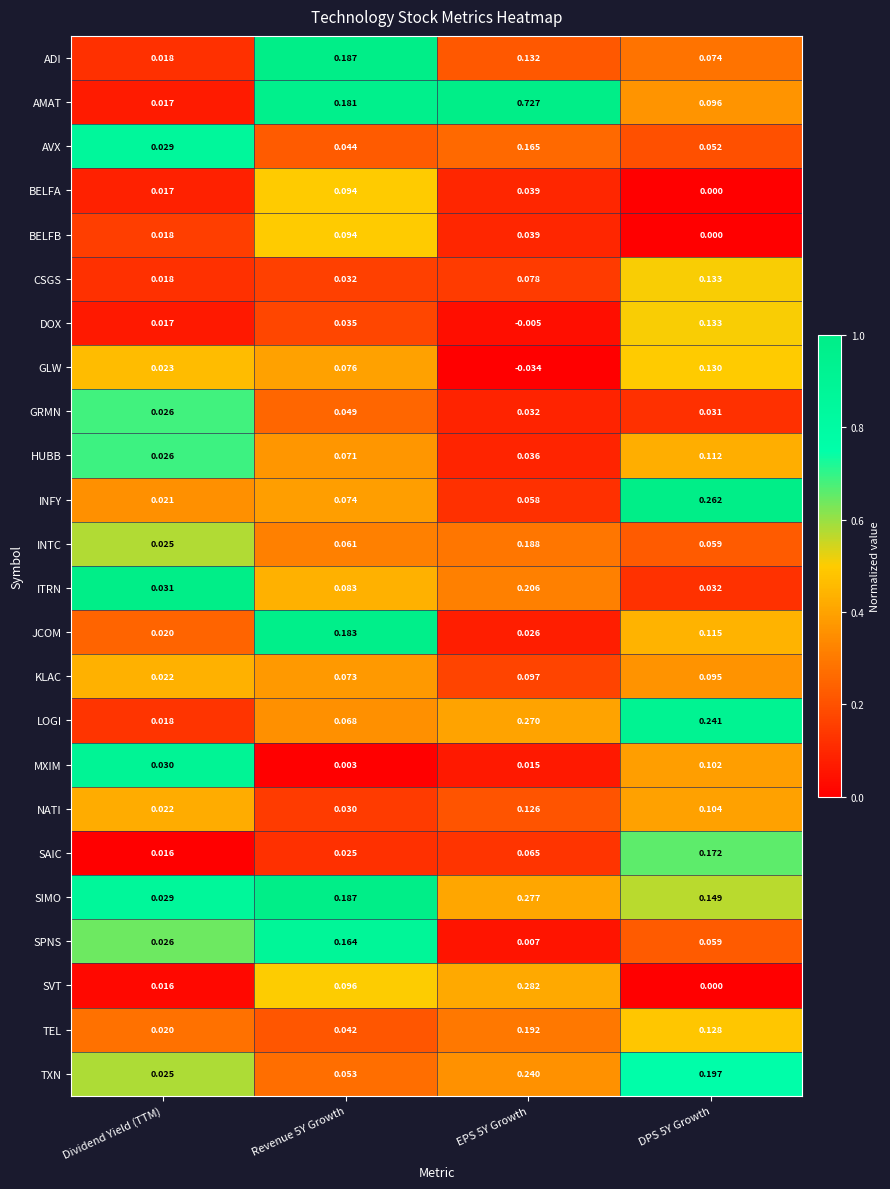

At which label is ADI closest to 0?

Dividend Yield (TTM)